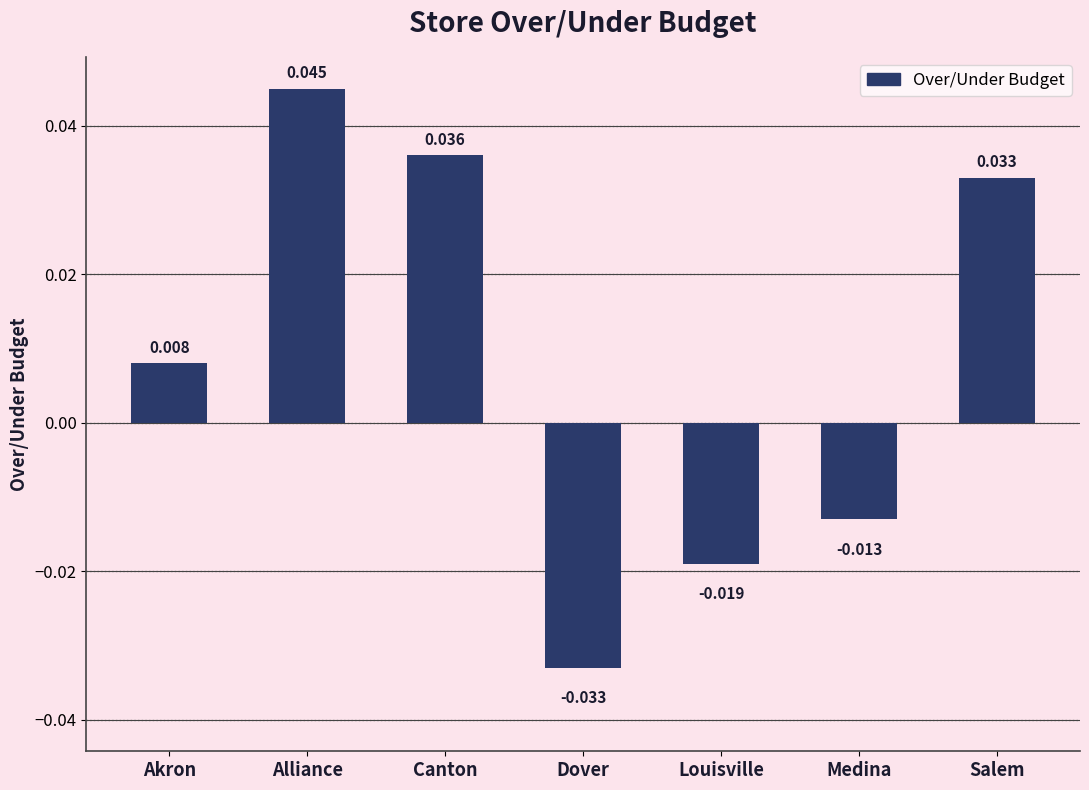

Rank the categories by value from highest to lowest.

Alliance, Canton, Salem, Akron, Medina, Louisville, Dover